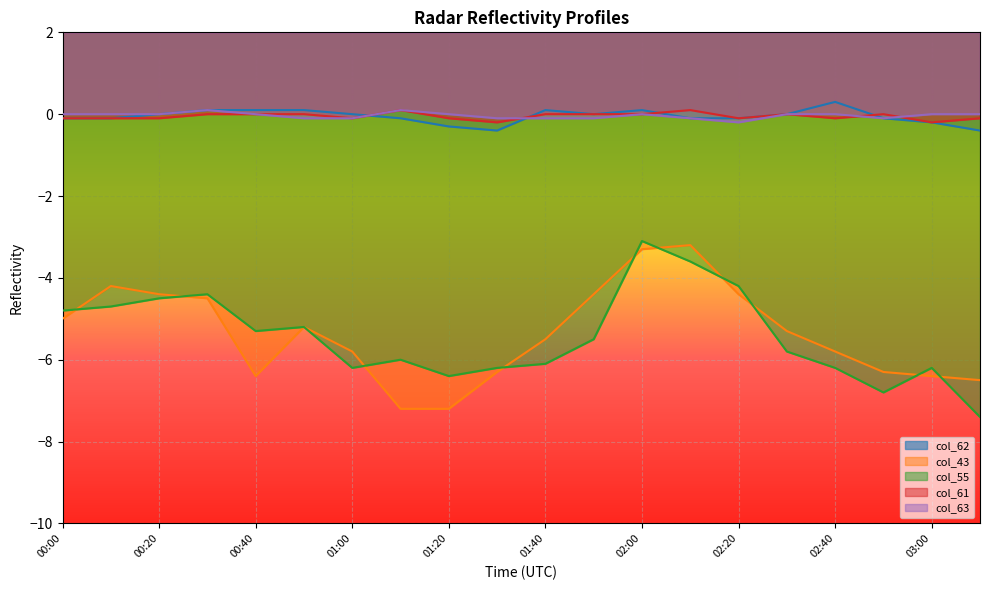

How many negative values does the col_61 series have?

10